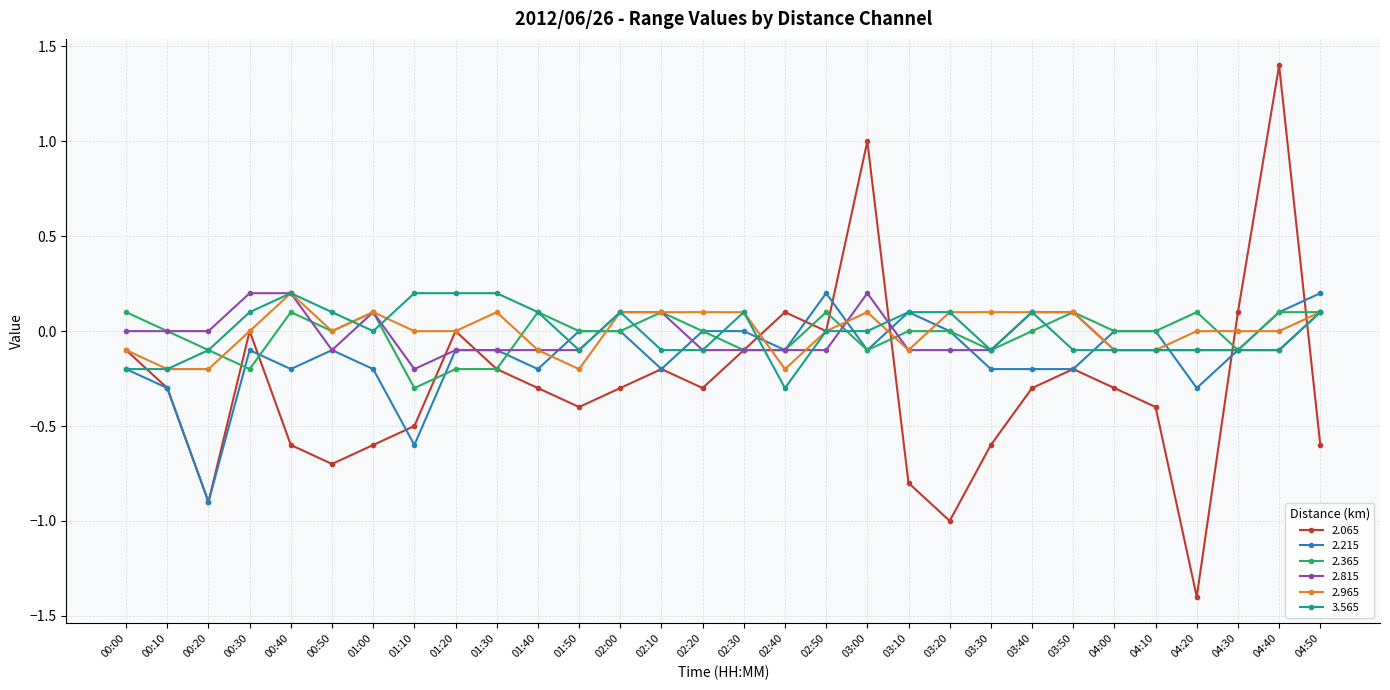

True or false: 2.365 has more than 0 interior local peaks.

True